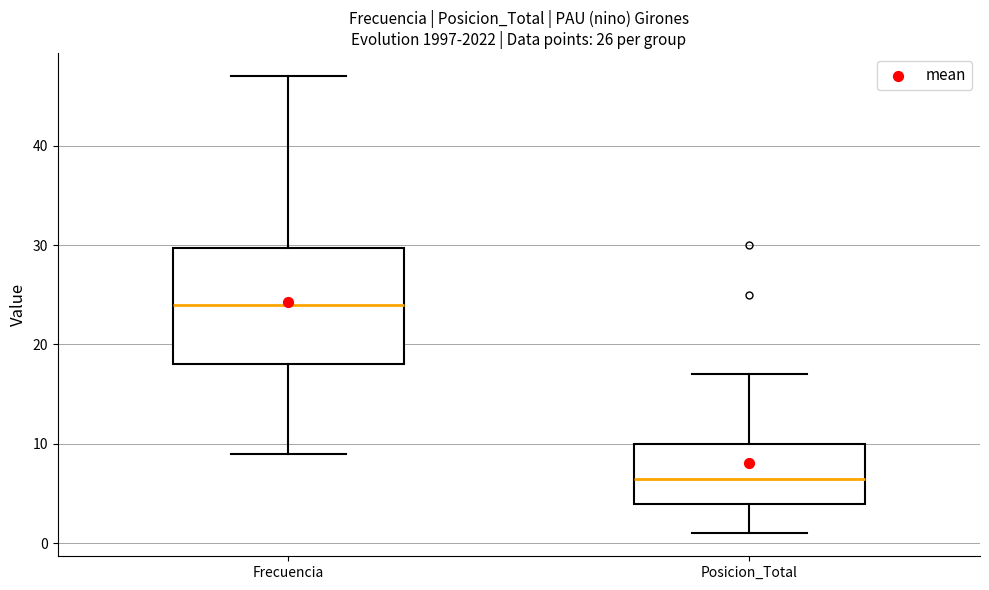

Comparing the boxes themselves (not the whiskers), which one is the tallest?

Frecuencia